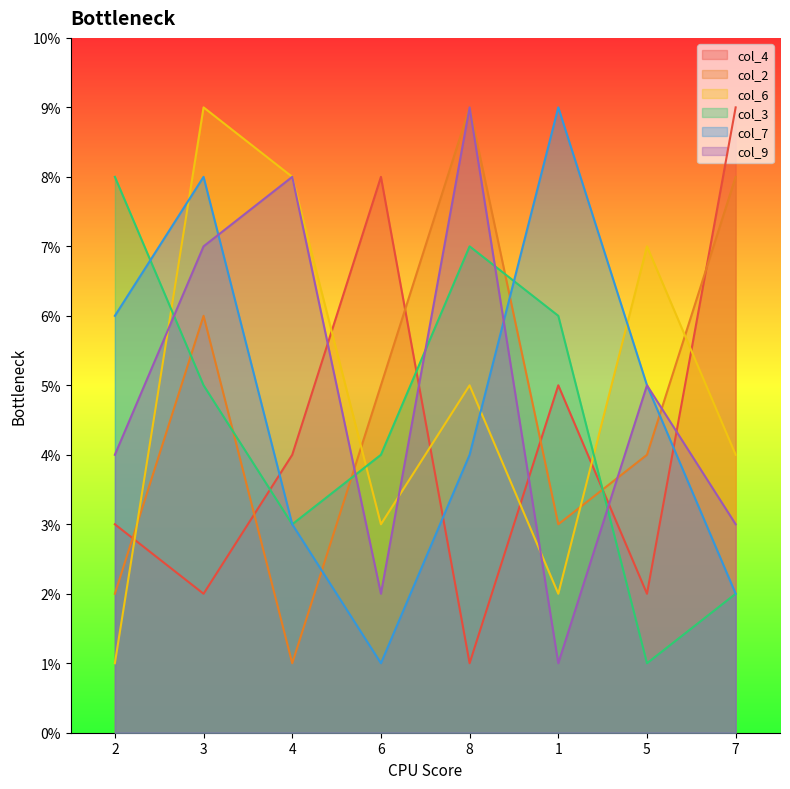

Reading left to right, transcribe all the data shown in this chart.

col_4: 3	2	4	8	1	5	2	9
col_2: 2	6	1	5	9	3	4	8
col_6: 1	9	8	3	5	2	7	4
col_3: 8	5	3	4	7	6	1	2
col_7: 6	8	3	1	4	9	5	2
col_9: 4	7	8	2	9	1	5	3